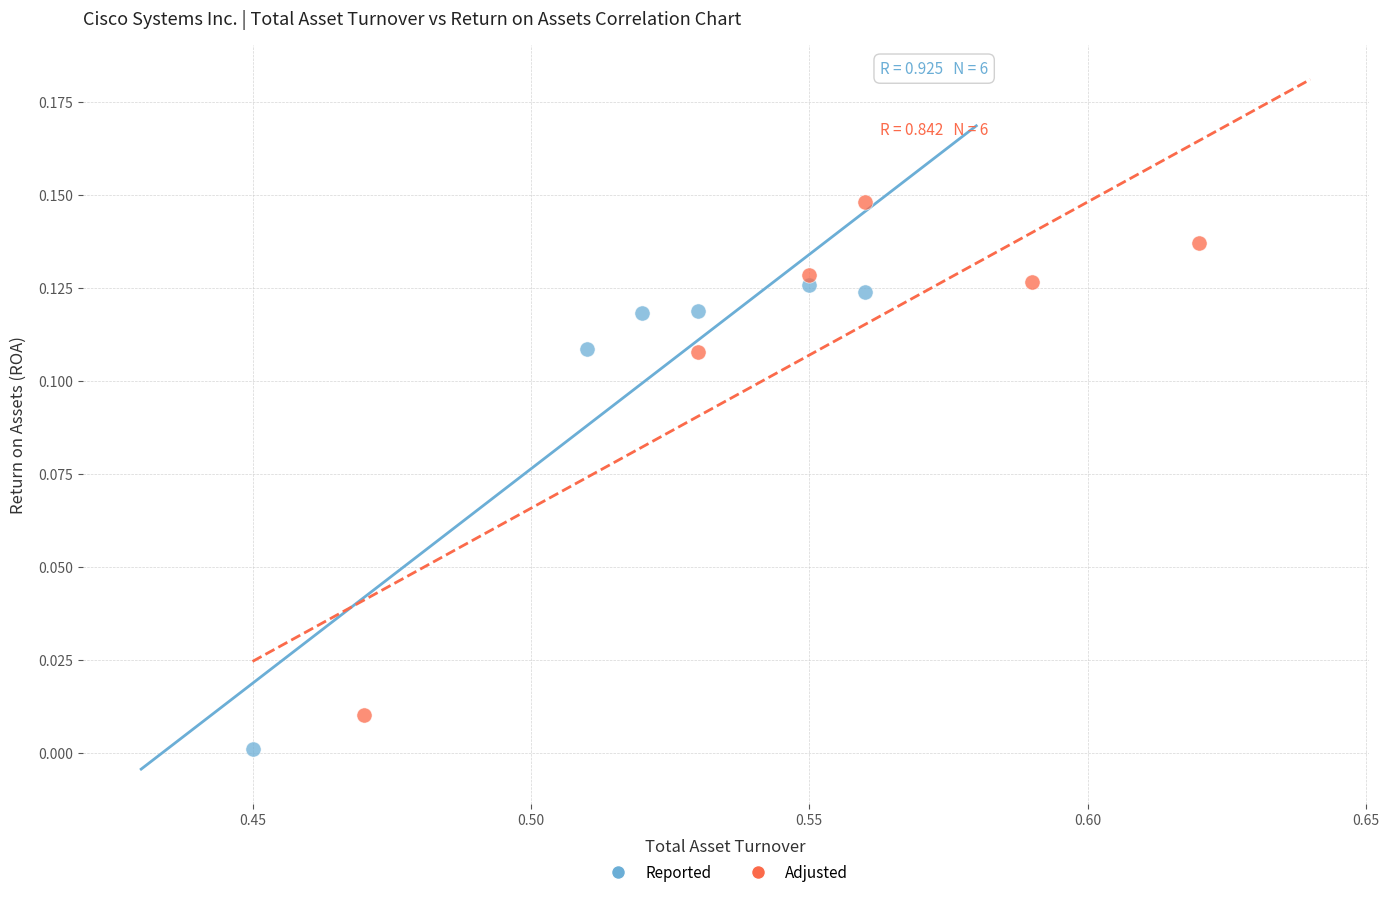

Which series reaches the maximum Y coordinate?

Adjusted